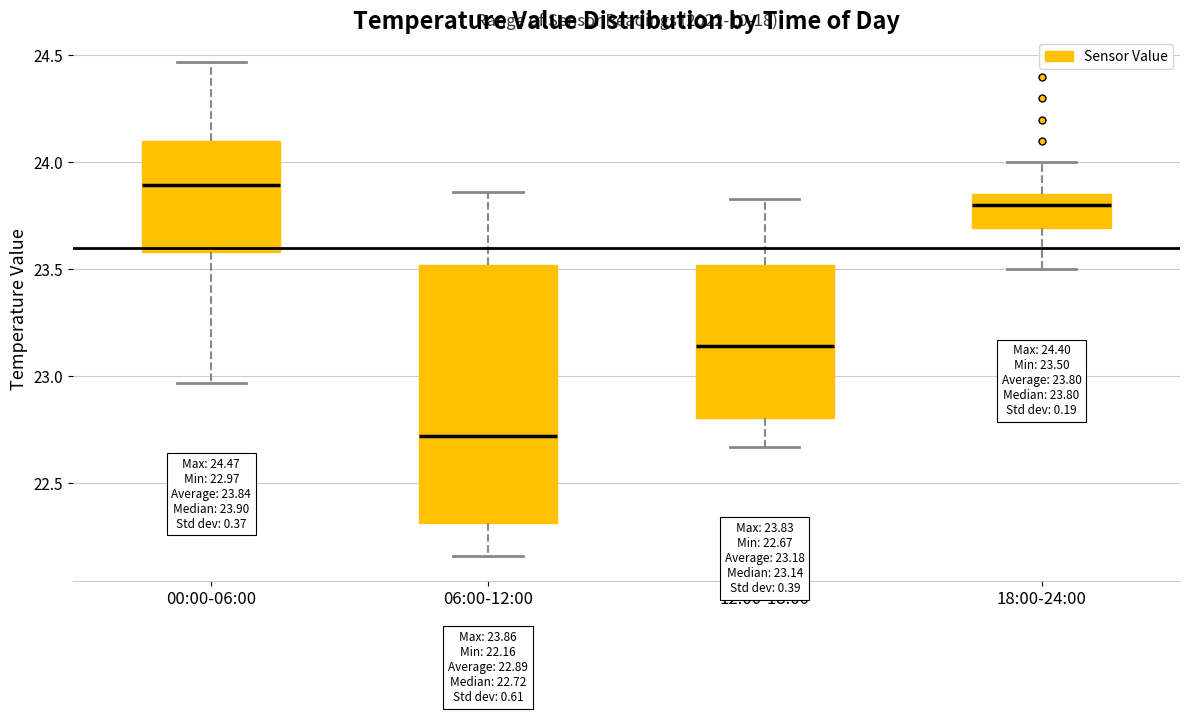

Comparing the boxes themselves (not the whiskers), which one is the tallest?

06:00-12:00